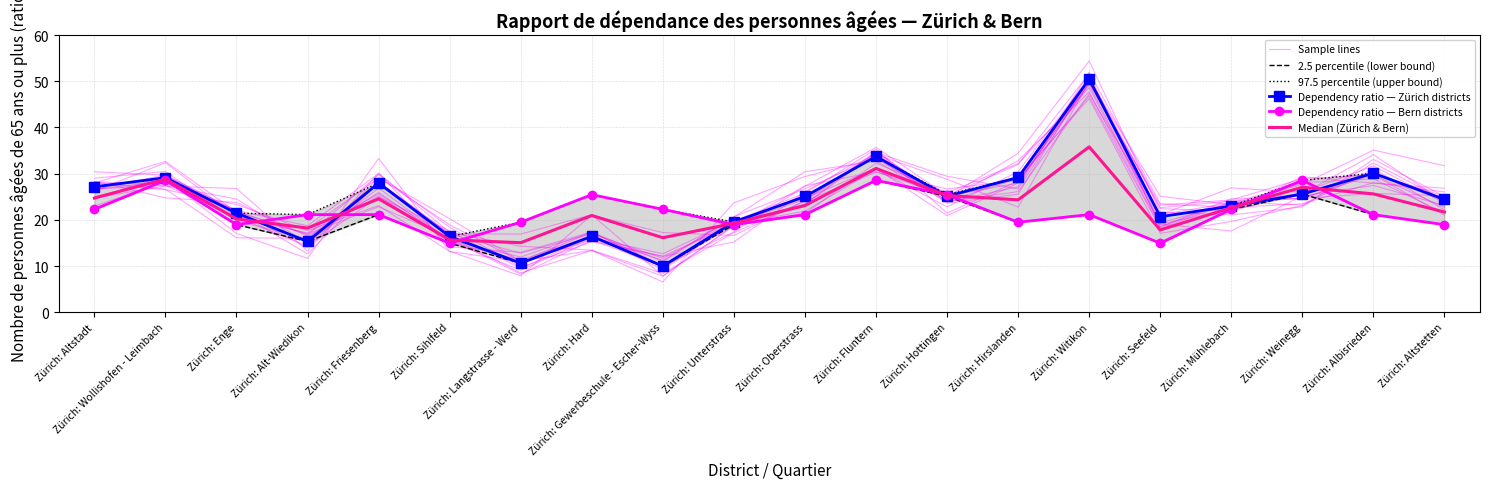

Where does the 2.5 percentile (lower bound) series first go above 21?

Zürich: Altstadt